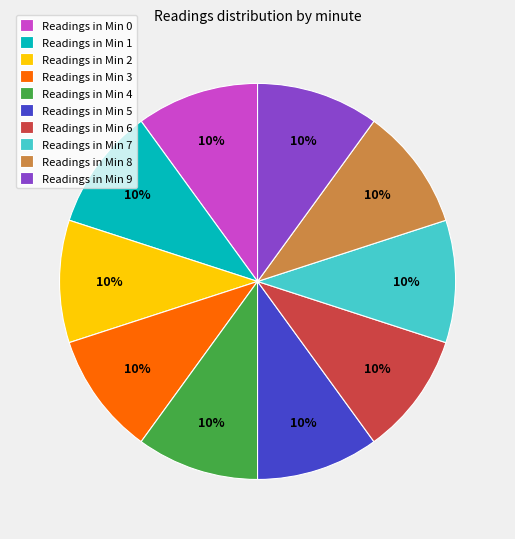

Count the number of slices in the pie.

10